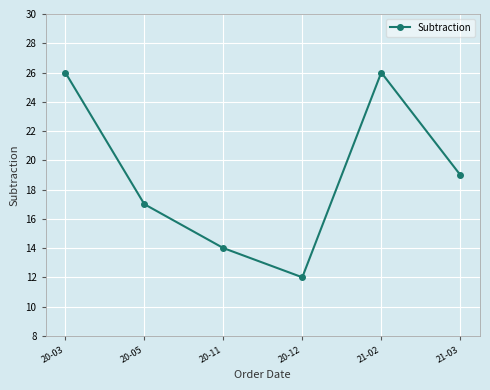

Which label corresponds to the smallest value in the chart?

20-12